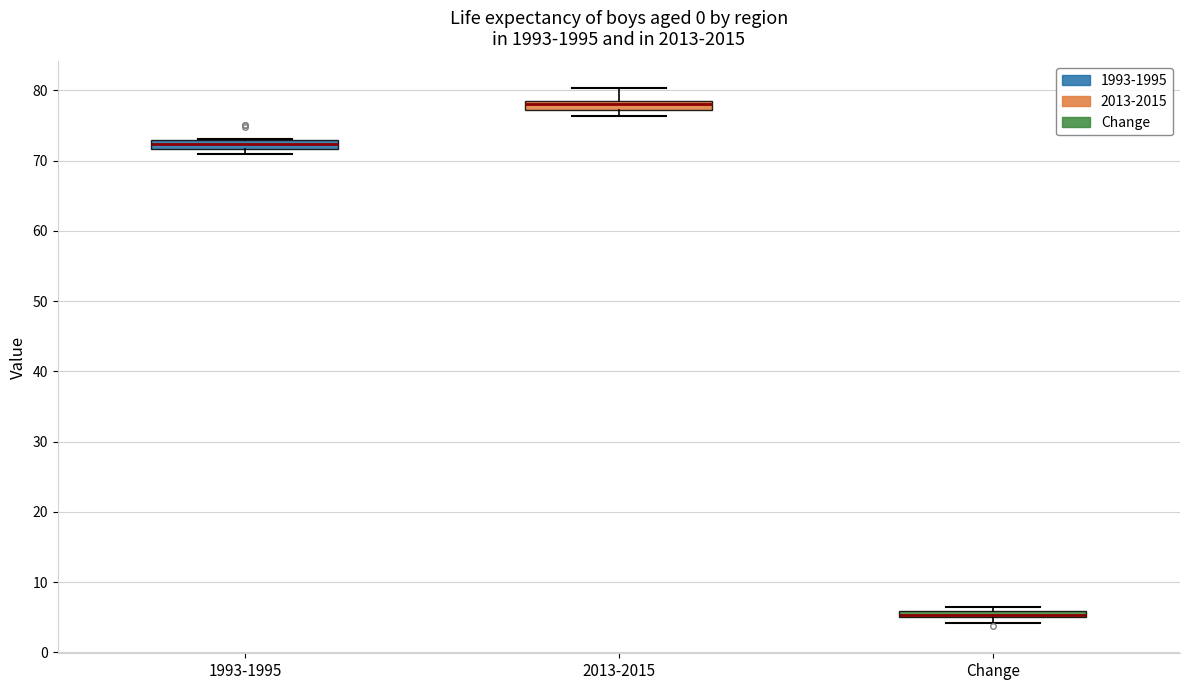

Where is the lower edge of the box for Change on the y-axis? The values are not printed on the chart, so give them approximately, as read against the axis.

5